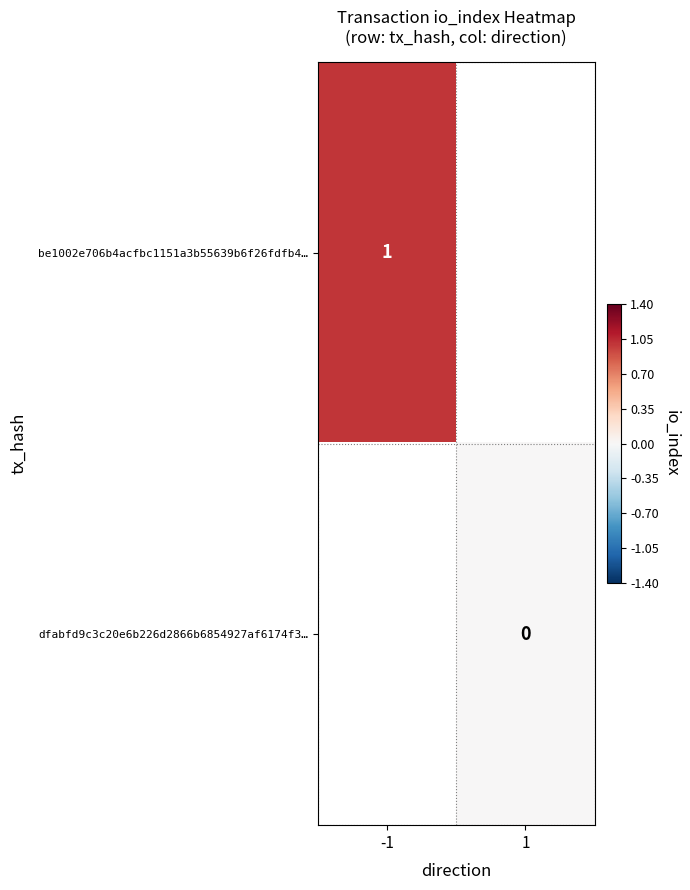

The be1002e706b4acfbc1151a3b55639b6f26fdfb4… series shows 0 at -1. True or false?

False